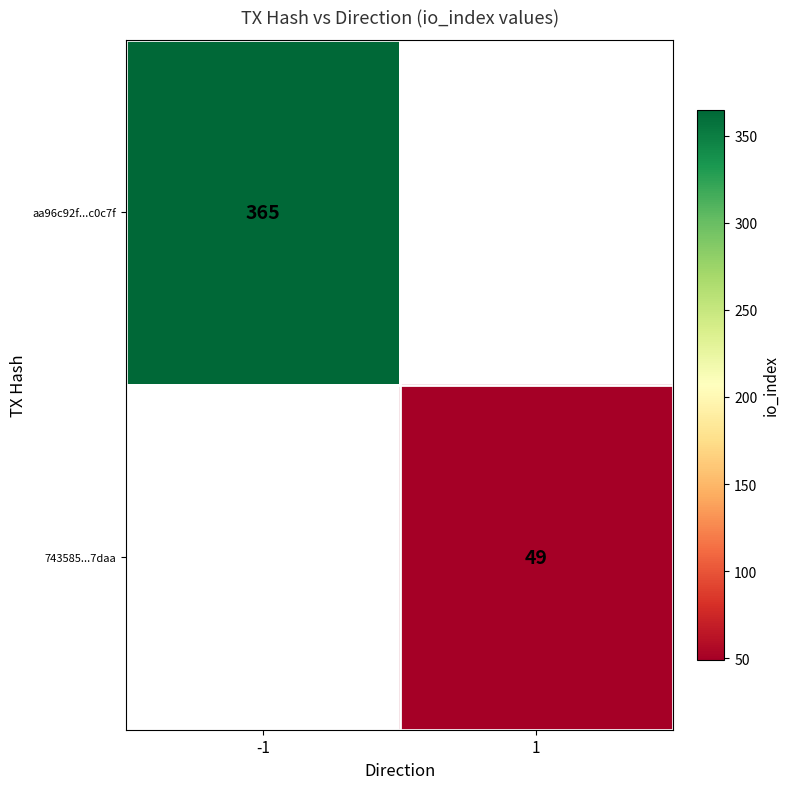

The aa96c92f...c0c7f series shows 251 at -1. True or false?

False